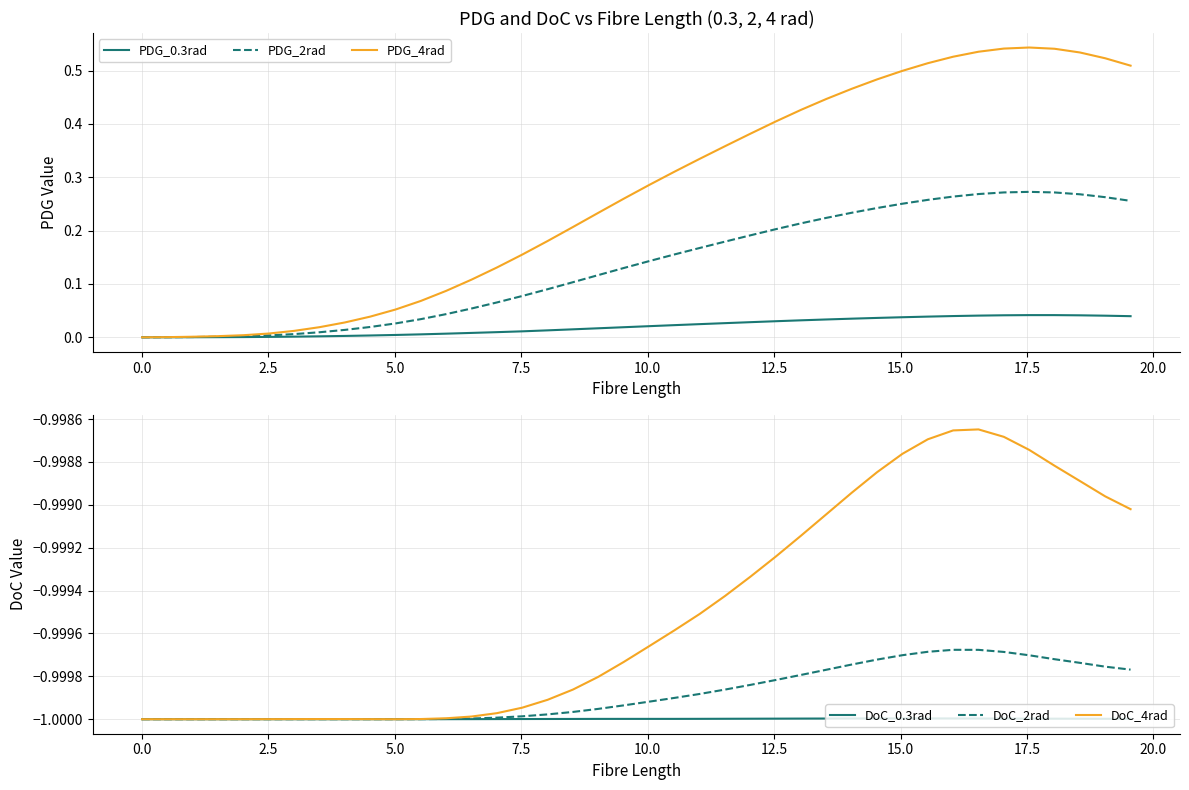

What is the minimum value shown in the chart?

-1.0